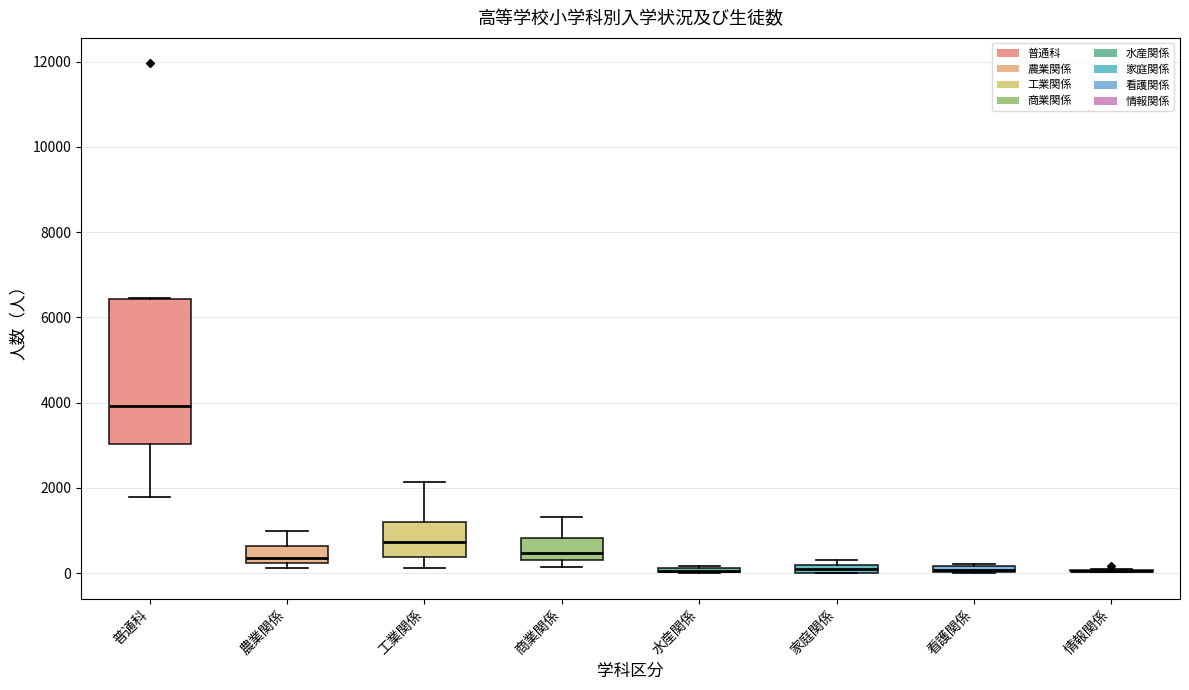

Comparing the boxes themselves (not the whiskers), which one is the tallest?

普通科